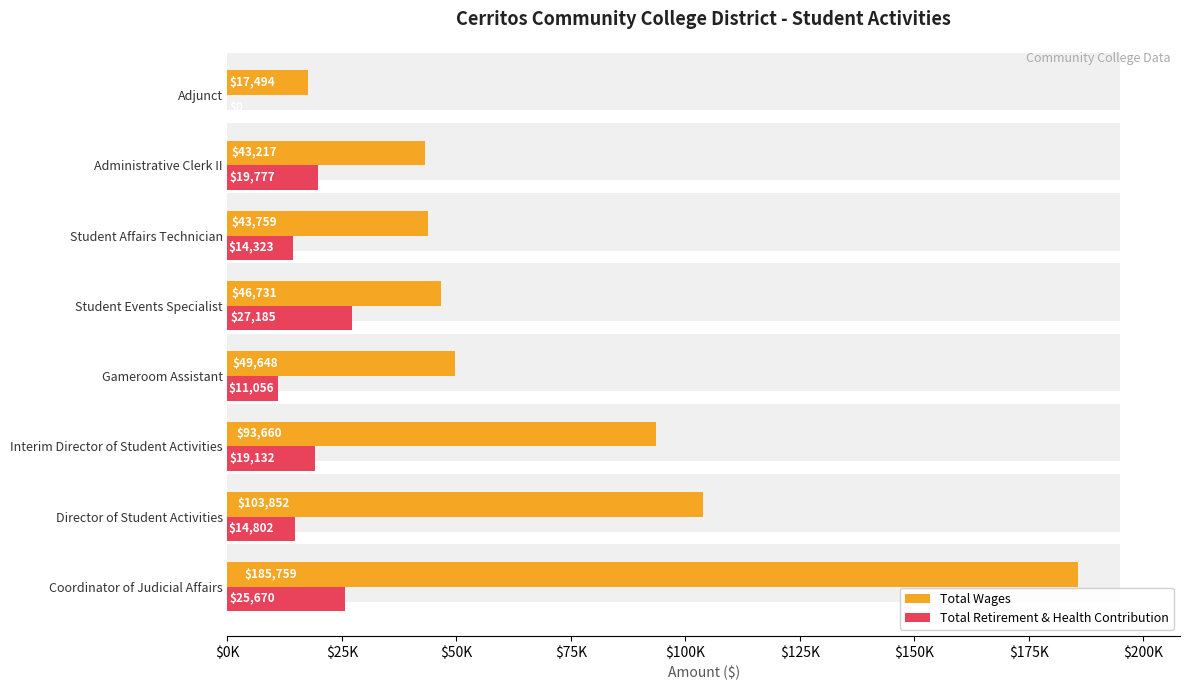

Reading left to right, list all the values displayed in this chart.

Total Wages: 185759	103852	93660	49648	46731	43759	43217	17494
Total Retirement & Health Contribution: 25670	14802	19132	11056	27185	14323	19777	0